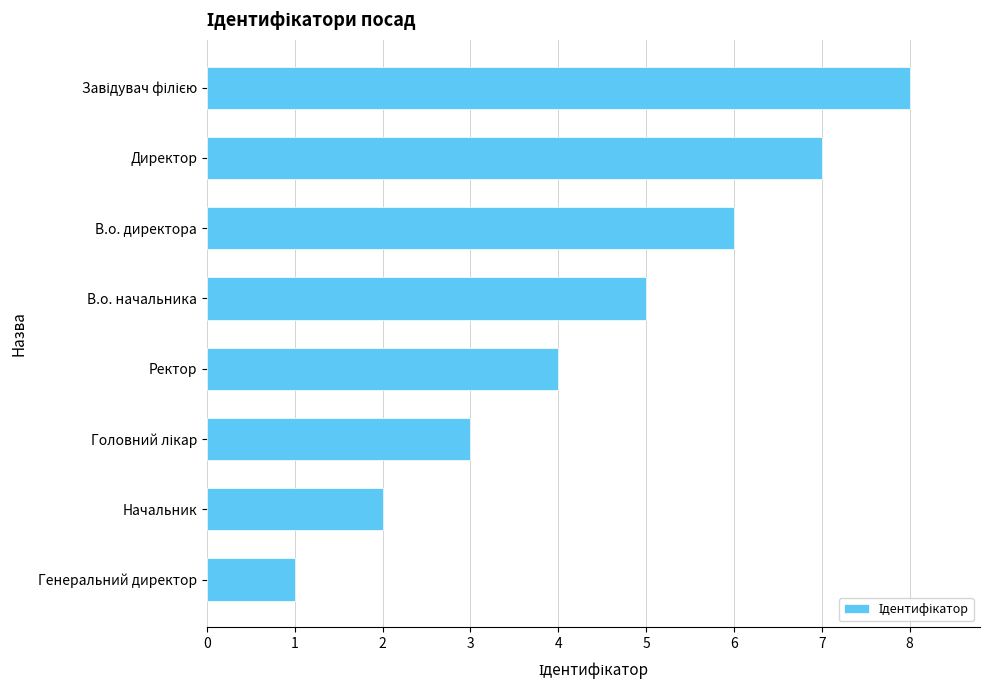

What is the sum of all values?

36